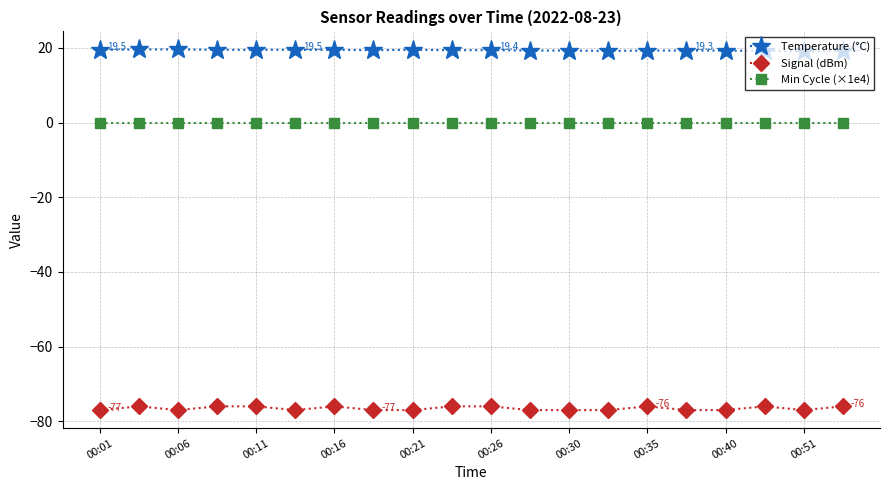

Which series has the largest range (max minus min)?

Signal (dBm)